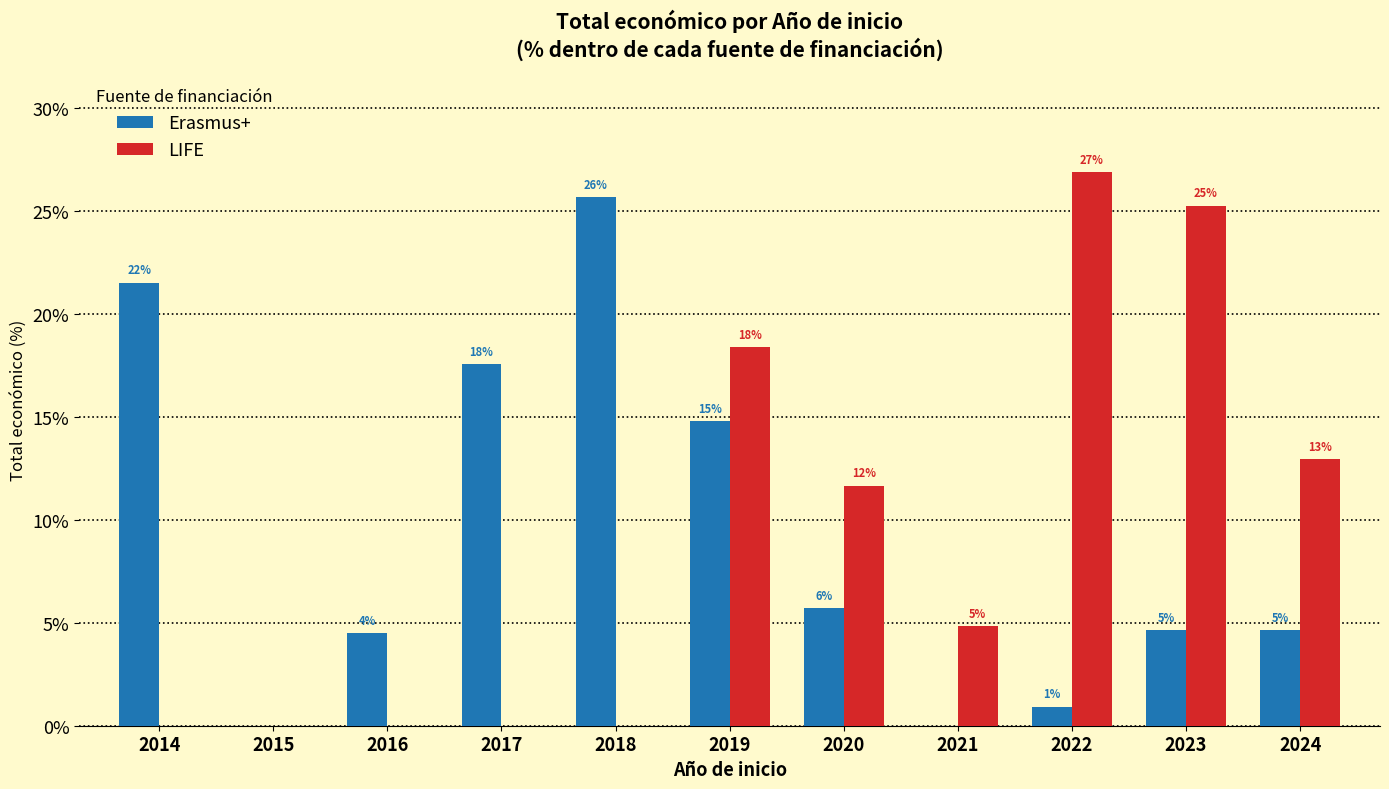

What is the value of the Erasmus+ bar at the 5th from the left?

25.7